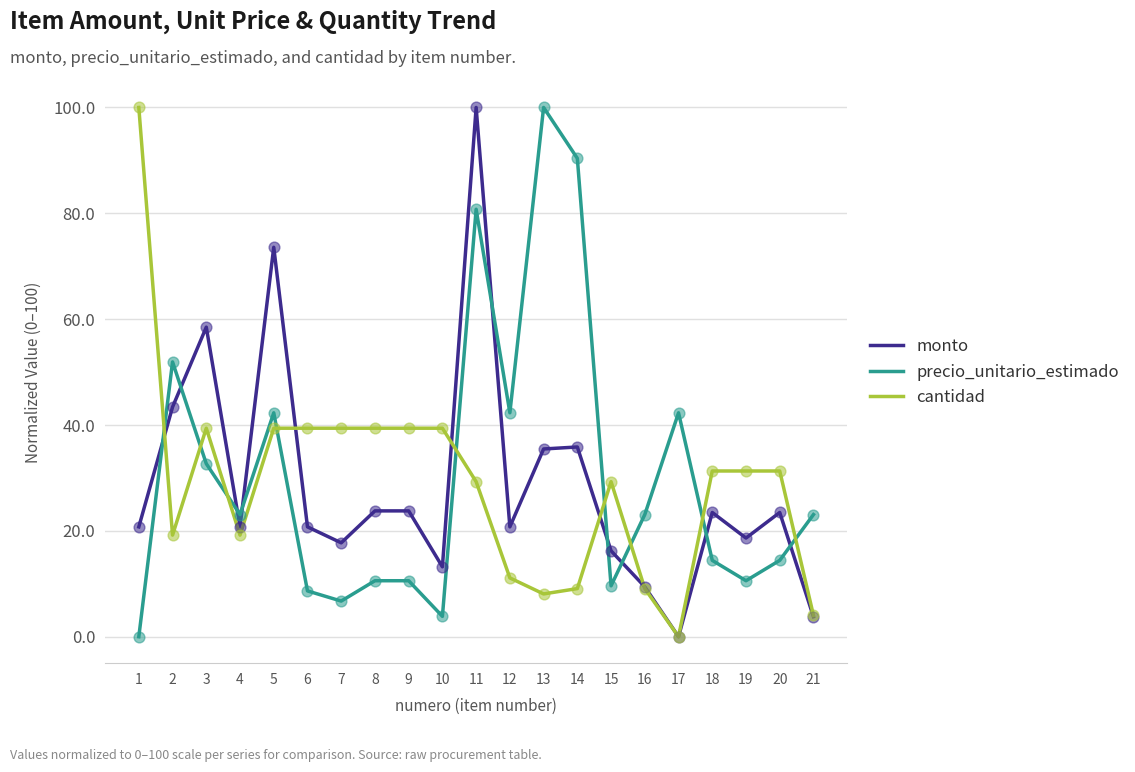

Which series changed the most between 14 and 21?

precio_unitario_estimado